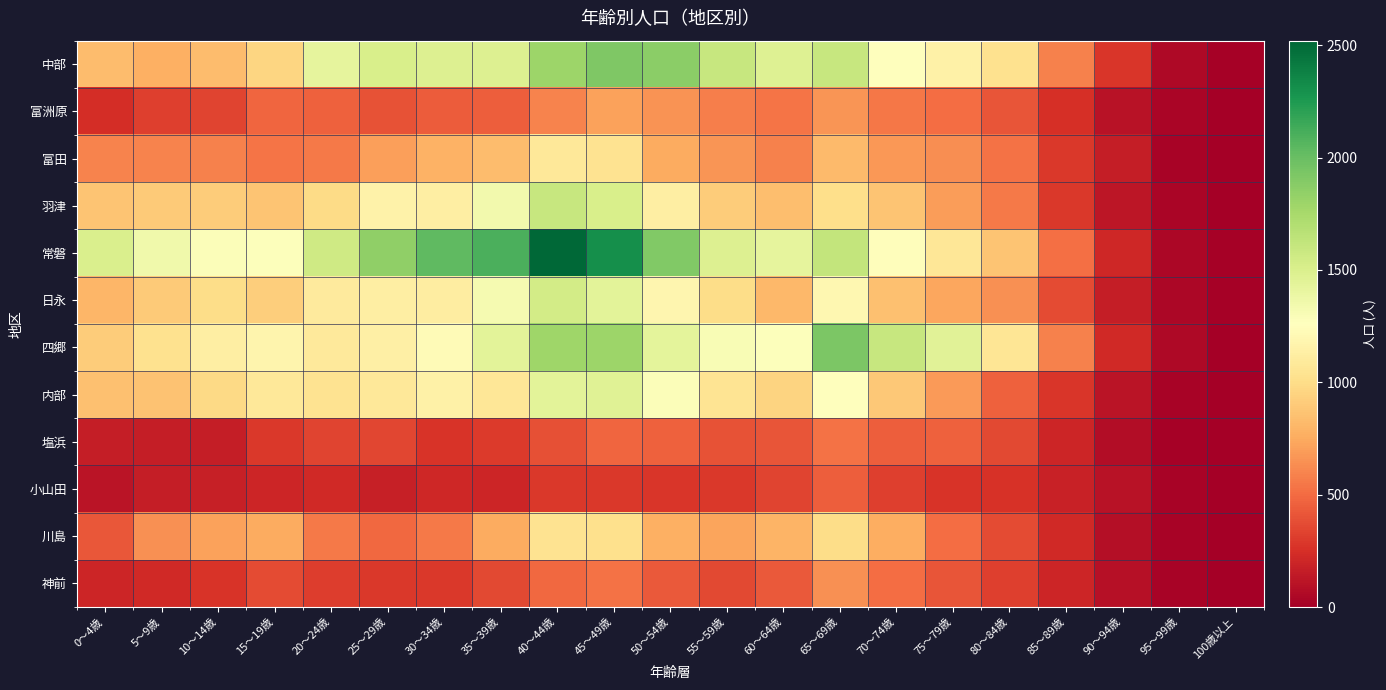

Reading right to left, what are all the values shown in this chart?

中部: 100歳以上=13	95～99歳=58	90～94歳=281	85～89歳=587	80～84歳=1027	75～79歳=1143	70～74歳=1255	65～69歳=1604	60～64歳=1468	55～59歳=1595	50～54歳=1862	45～49歳=1913	40～44歳=1796	35～39歳=1484	30～34歳=1477	25～29歳=1511	20～24歳=1427	15～19歳=960	10～14歳=834	5～9歳=769	0～4歳=828
富洲原: 100歳以上=1	95～99歳=31	90～94歳=100	85～89歳=247	80～84歳=405	75～79歳=508	70～74歳=544	65～69歳=661	60～64歳=535	55～59歳=577	50～54歳=653	45～49歳=718	40～44歳=600	35～39歳=444	30～34歳=439	25～29歳=399	20～24歳=456	15～19歳=473	10～14歳=341	5～9歳=318	0～4歳=246
富田: 100歳以上=3	95～99歳=23	90～94歳=158	85～89歳=293	80～84歳=531	75～79歳=637	70～74歳=674	65～69歳=820	60～64歳=589	55～59歳=667	50～54歳=753	45～49歳=1035	40～44歳=1076	35～39歳=833	30～34歳=784	25～29歳=708	20～24歳=560	15～19歳=532	10～14歳=589	5～9歳=598	0～4歳=592
羽津: 100歳以上=1	95～99歳=31	90～94歳=124	85～89歳=287	80～84歳=554	75～79歳=698	70～74歳=870	65～69歳=1005	60～64歳=846	55～59歳=908	50～54歳=1132	45～49歳=1511	40～44歳=1595	35～39歳=1340	30～34歳=1123	25～29歳=1157	20～24歳=991	15～19歳=869	10～14歳=909	5～9歳=903	0～4歳=870
常磐: 100歳以上=11	95～99歳=45	90～94歳=210	85～89歳=521	80～84歳=872	75～79歳=1067	70～74歳=1250	65～69歳=1619	60～64歳=1422	55～59歳=1482	50～54歳=1901	45～49歳=2307	40～44歳=2520	35～39歳=2098	30～34歳=2029	25～29歳=1850	20～24歳=1561	15～19歳=1275	10～14歳=1286	5～9歳=1358	0～4歳=1503
日永: 100歳以上=11	95～99歳=42	90～94歳=162	85～89歳=374	80～84歳=642	75～79歳=732	70～74歳=847	65～69歳=1195	60～64歳=810	55～59歳=997	50～54歳=1182	45～49歳=1443	40～44歳=1542	35～39歳=1328	30～34歳=1118	25～29歳=1128	20～24歳=1095	15～19歳=919	10～14歳=999	5～9歳=901	0～4歳=800
四郷: 100歳以上=6	95～99歳=54	90～94歳=224	85～89歳=582	80～84歳=1059	75～79歳=1449	70～74歳=1600	65～69歳=1923	60～64歳=1275	55～59歳=1303	50～54歳=1433	45～49歳=1794	40～44歳=1786	35～39歳=1439	30～34歳=1227	25～29歳=1137	20～24歳=1088	15～19歳=1173	10～14歳=1124	5～9歳=1033	0～4歳=907
内部: 100歳以上=6	95～99歳=25	90～94歳=118	85～89歳=277	80～84歳=459	75～79歳=683	70～74歳=895	65～69歳=1254	60～64歳=954	55～59歳=1047	50～54歳=1289	45～49歳=1460	40～44歳=1441	35～39歳=1072	30～34歳=1149	25～29歳=1075	20～24歳=1041	15～19歳=1081	10～14歳=982	5～9歳=864	0～4歳=856
塩浜: 100歳以上=7	95～99歳=18	90～94歳=74	85～89歳=202	80～84歳=358	75～79歳=457	70～74歳=448	65～69歳=525	60～64歳=410	55～59歳=398	50～54歳=461	45～49歳=478	40～44歳=384	35～39歳=303	30～34歳=274	25～29歳=354	20～24歳=341	15～19歳=294	10～14歳=167	5～9歳=165	0～4歳=159
小山田: 100歳以上=9	95～99歳=26	90～94歳=102	85～89歳=186	80～84歳=260	75～79歳=274	70～74歳=324	65～69歳=448	60～64歳=340	55～59歳=286	50～54歳=279	45～49歳=295	40～44歳=291	35～39歳=201	30～34歳=207	25～29歳=176	20～24歳=217	15～19歳=198	10～14歳=171	5～9歳=160	0～4歳=112
川島: 100歳以上=1	95～99歳=22	90～94歳=82	85～89歳=226	80～84歳=365	75～79歳=509	70～74歳=760	65～69歳=998	60～64歳=794	55～59歳=723	50～54歳=776	45～49歳=1015	40～44歳=1035	35～39歳=749	30～34歳=559	25～29歳=487	20～24歳=556	15～19歳=756	10～14歳=717	5～9歳=646	0～4歳=416
神前: 100歳以上=4	95～99歳=23	90～94歳=92	85～89歳=199	80～84歳=317	75～79歳=413	70～74歳=507	65～69歳=645	60～64歳=433	55～59歳=364	50～54歳=427	45～49歳=522	40～44歳=489	35～39歳=364	30～34歳=288	25～29歳=287	20～24歳=306	15～19歳=373	10～14歳=271	5～9歳=225	0～4歳=204